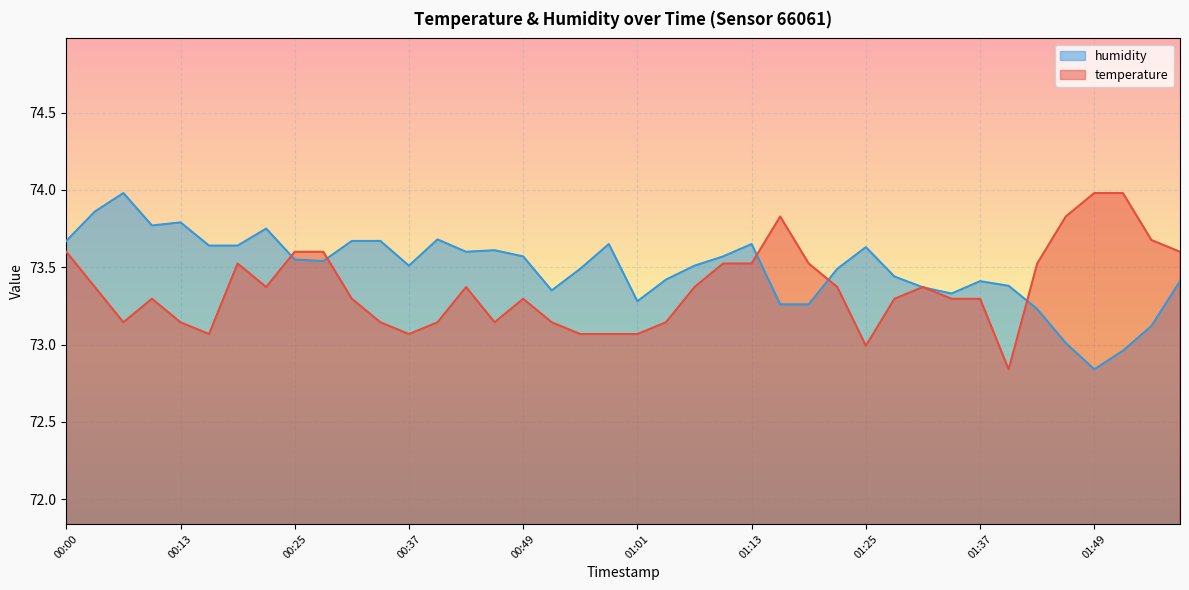

Which series ends up on top after the final intersection of humidity and temperature?

temperature